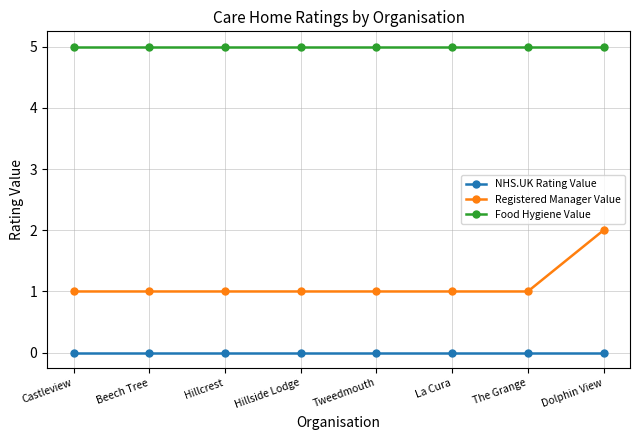

Rank the series by their average value, from lowest to highest.

NHS.UK Rating Value, Registered Manager Value, Food Hygiene Value